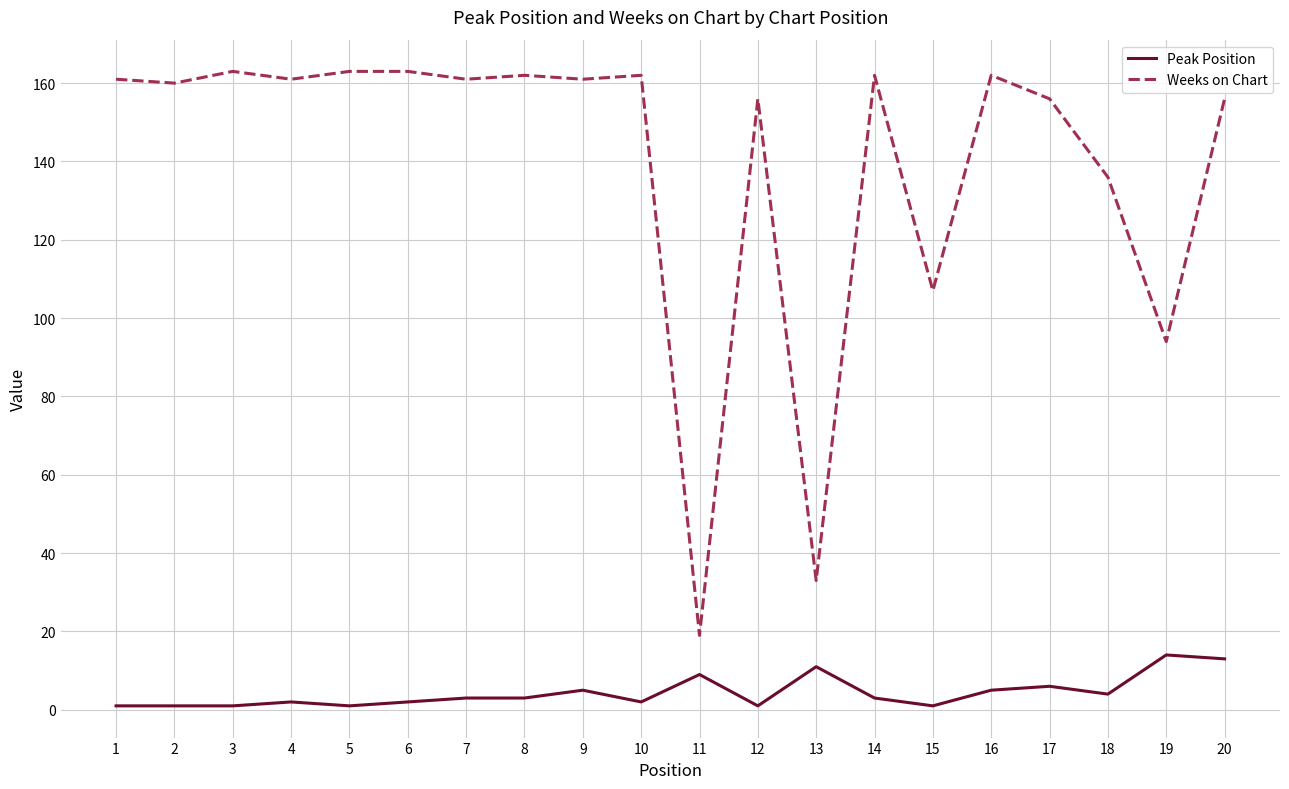

Is it true that Weeks on Chart equals 19 at 11?

True